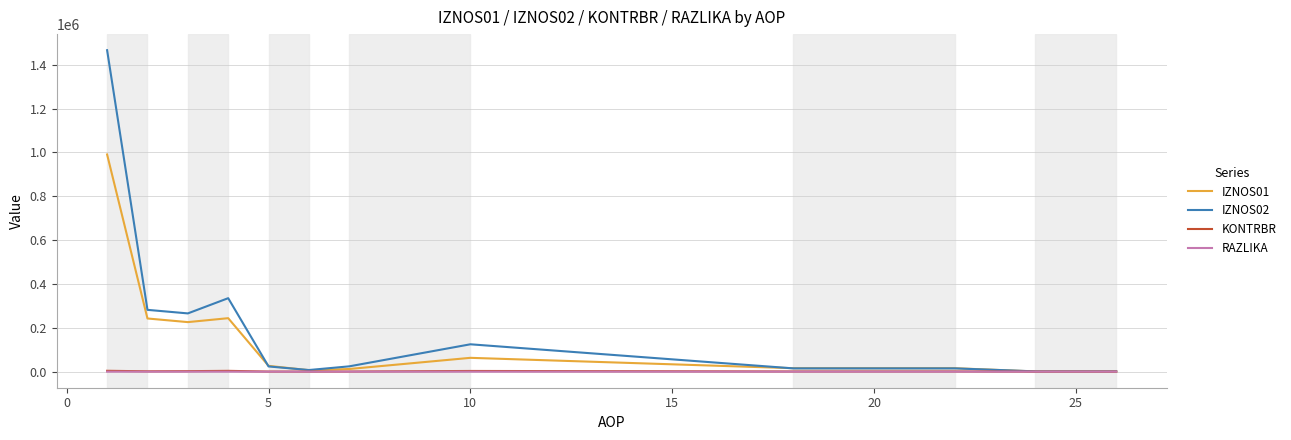

Which series has the largest range (max minus min)?

IZNOS02